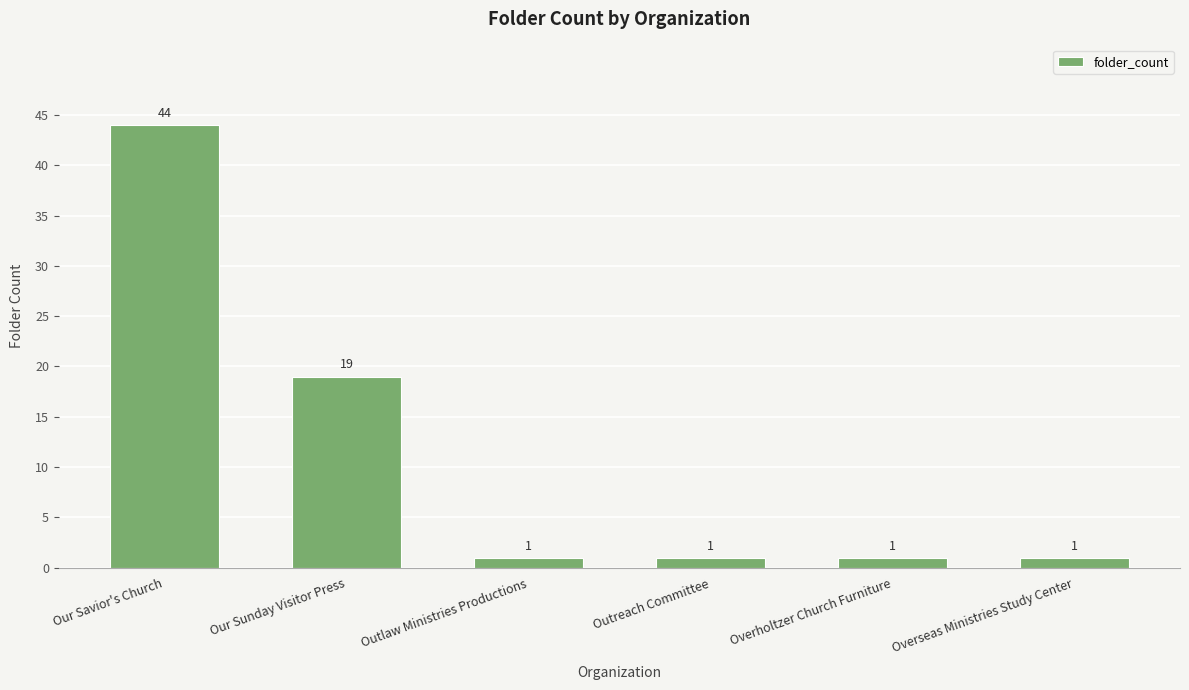

The chart shows a value of 72 at Our Savior's Church. True or false?

False